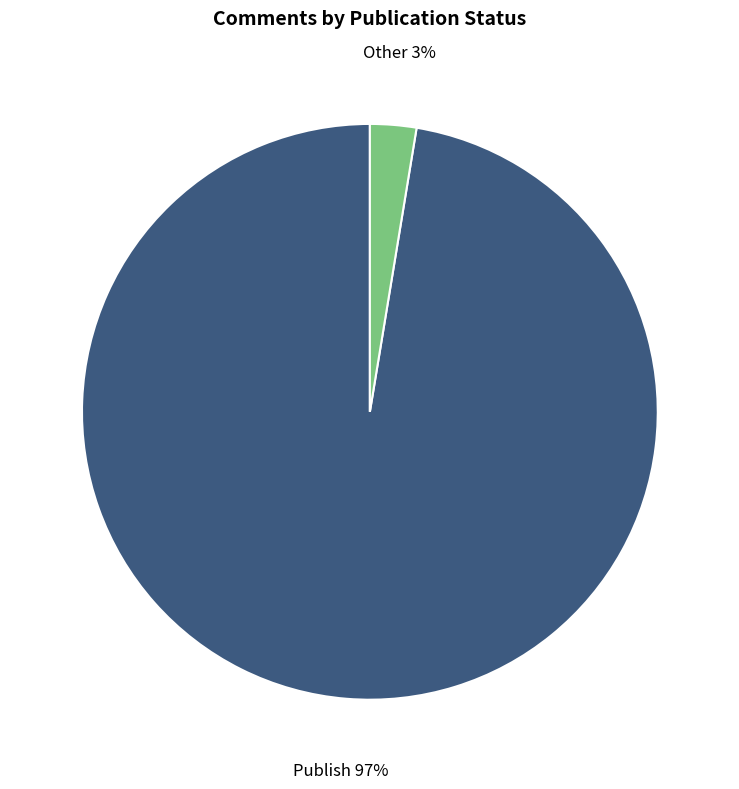

To the nearest percent, what is the average slice percentage?

50%